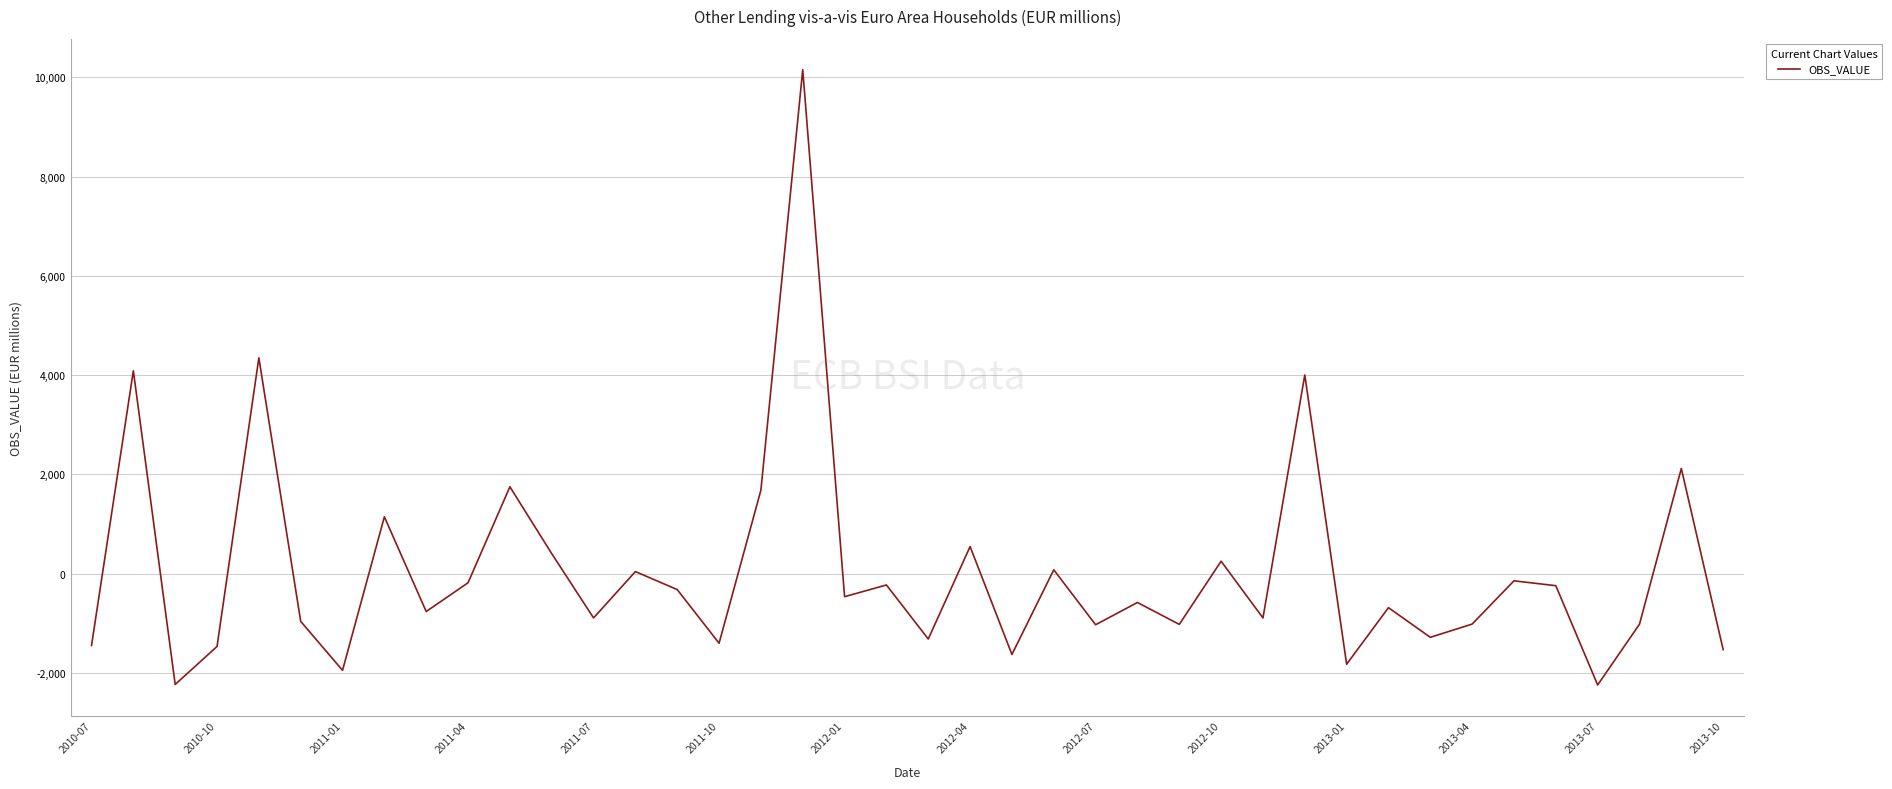

What is the maximum value shown in the chart?

10153.4